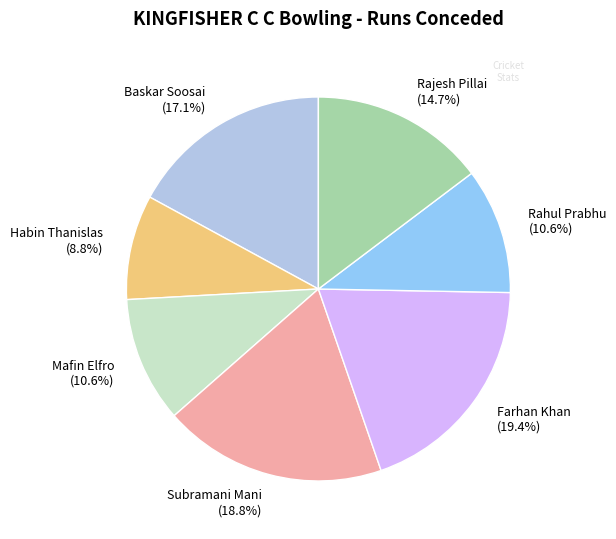

Which category has the smallest portion of the pie?

Habin Thanislas